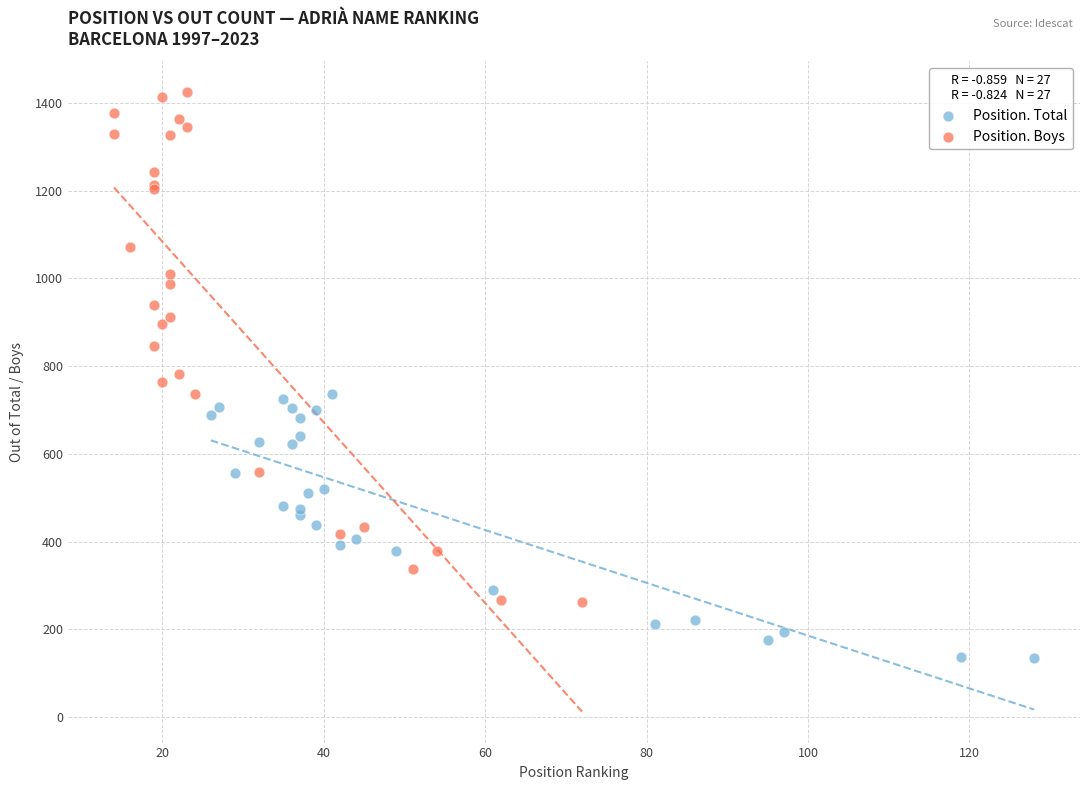

Which series reaches the minimum Y coordinate?

Position. Total